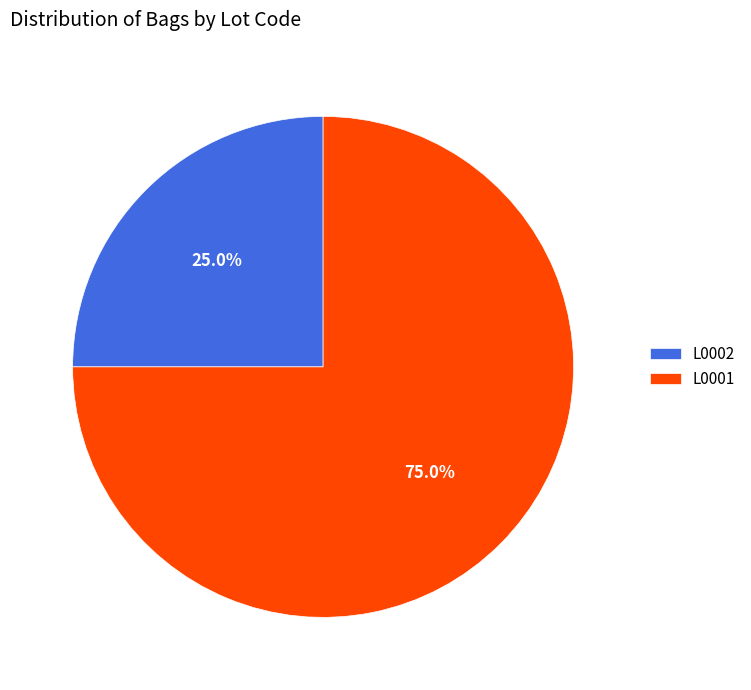

Is it true that L0001 is 89% of the pie?

False